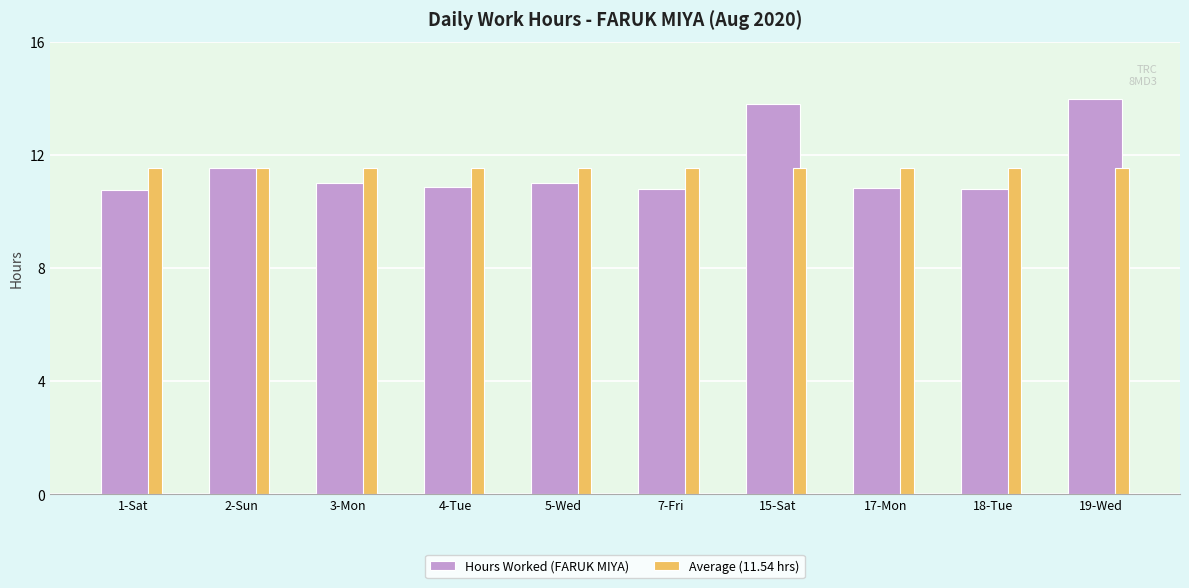

Which series changed the most between 3-Mon and 15-Sat?

Hours Worked (FARUK MIYA)